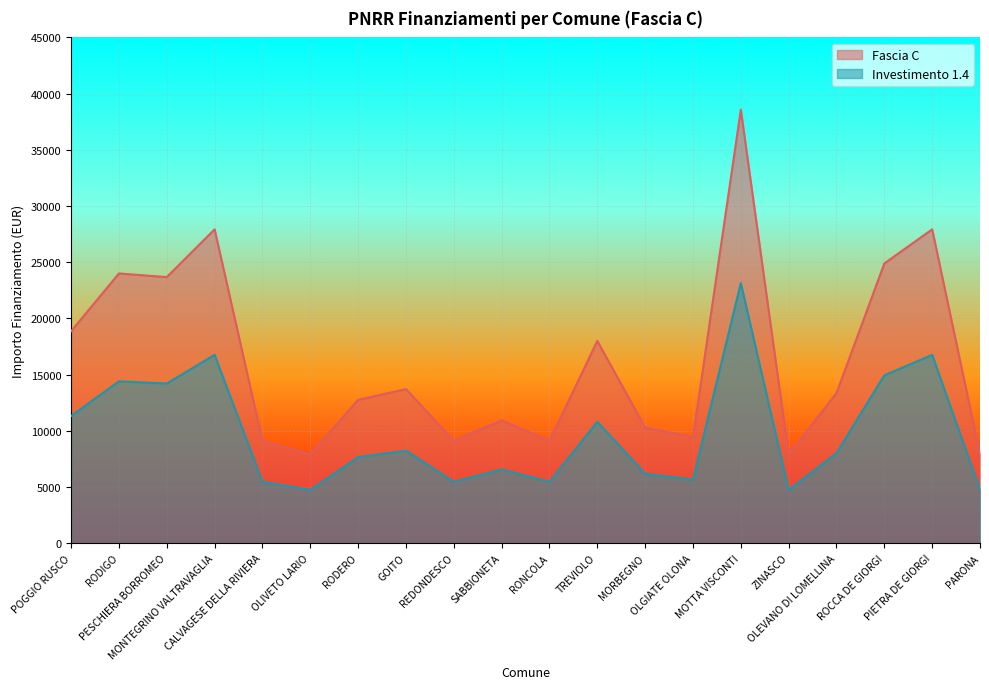

How many interior local peaks does the Fascia C series have?

7